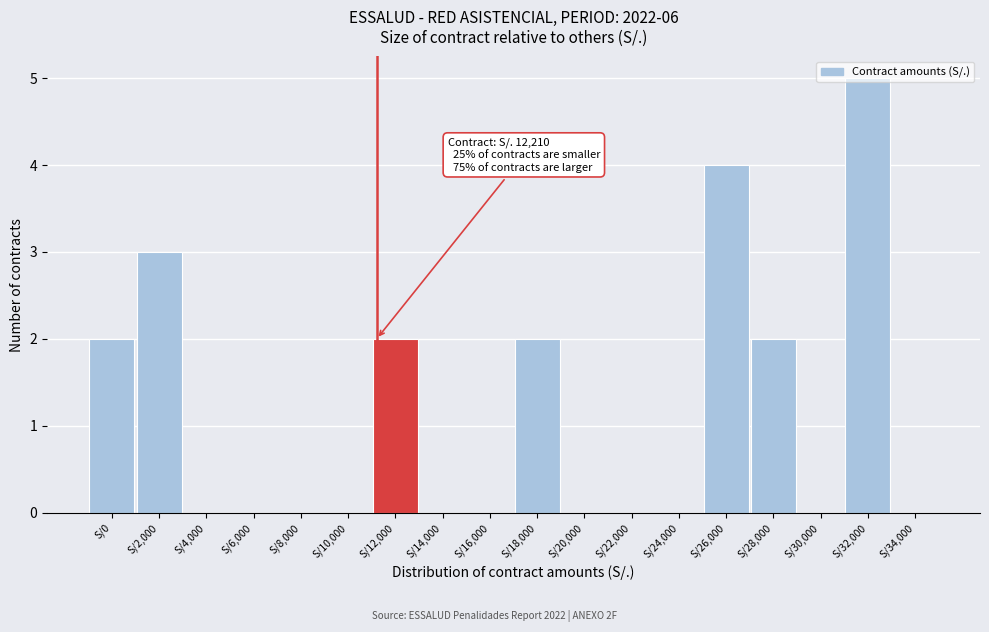

What is the maximum value shown in the chart?

5